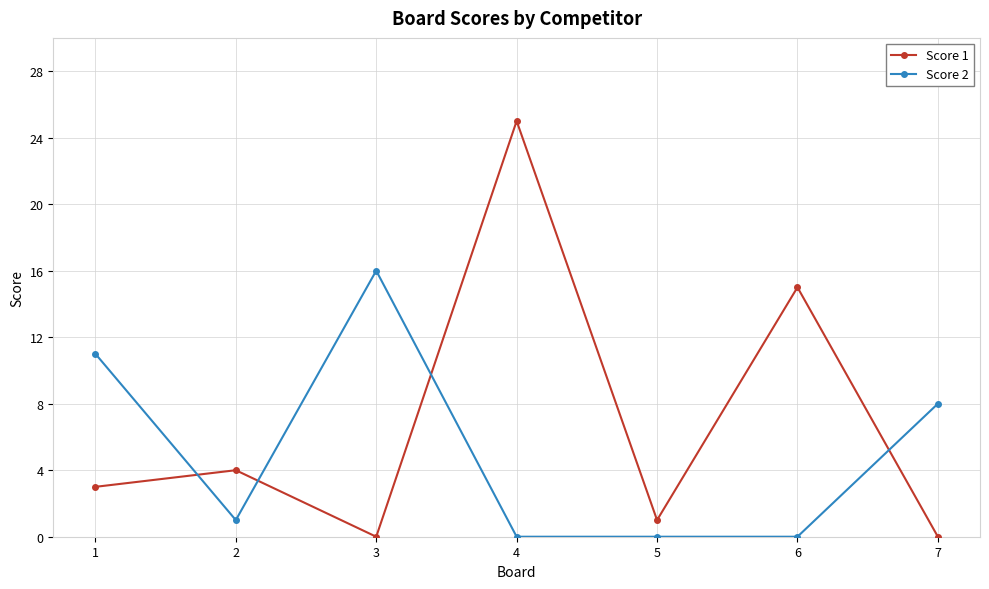

Reading left to right, transcribe all the data shown in this chart.

Score 1: 1=3	2=4	3=0	4=25	5=1	6=15	7=0
Score 2: 1=11	2=1	3=16	4=0	5=0	6=0	7=8